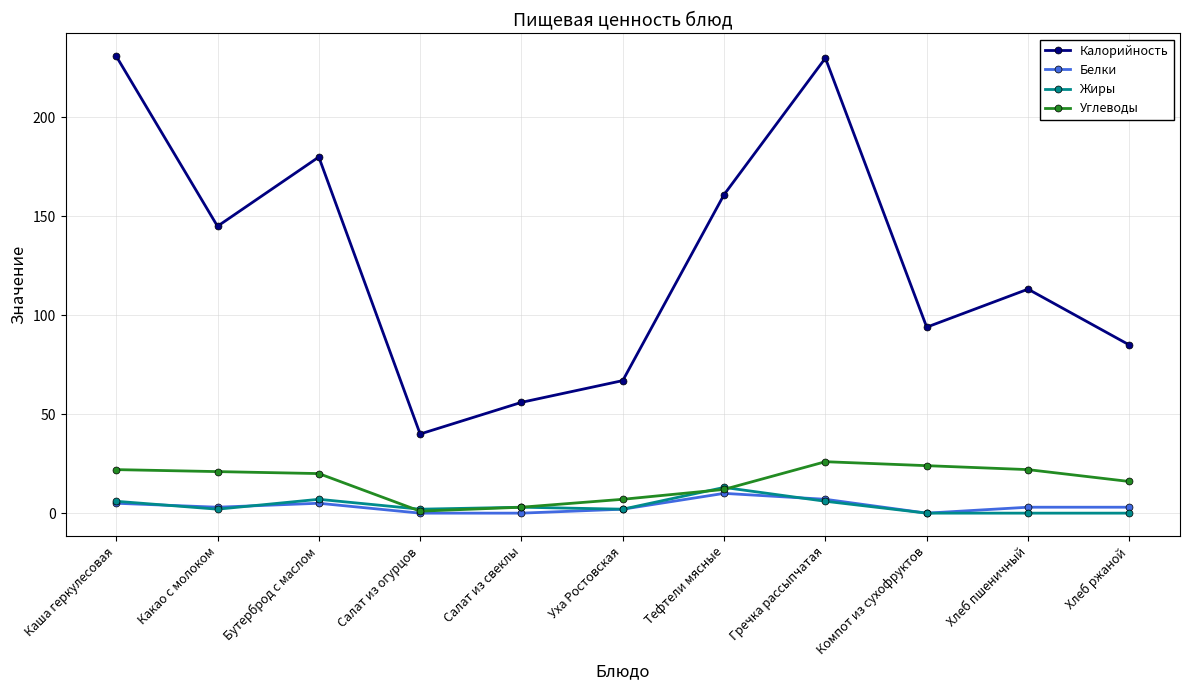

What is the label of the 7th point from the right?

Салат из свеклы